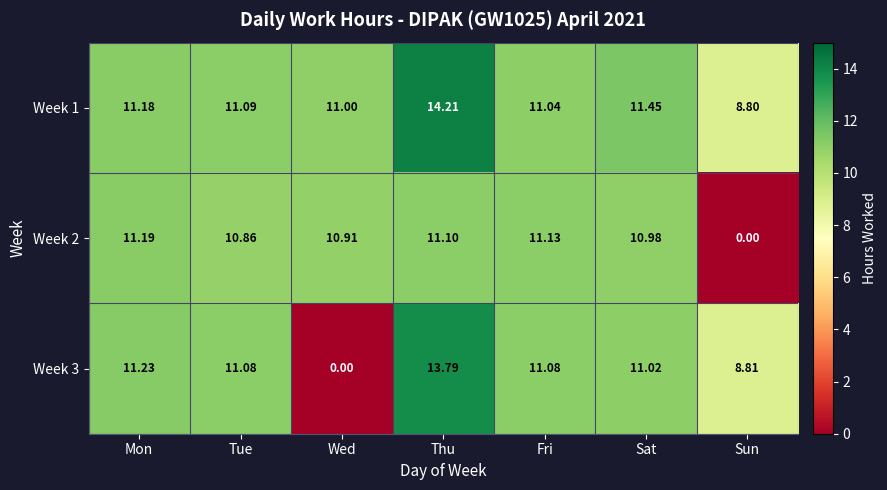

What is the spread (max minus min) of values at Sun?

8.8